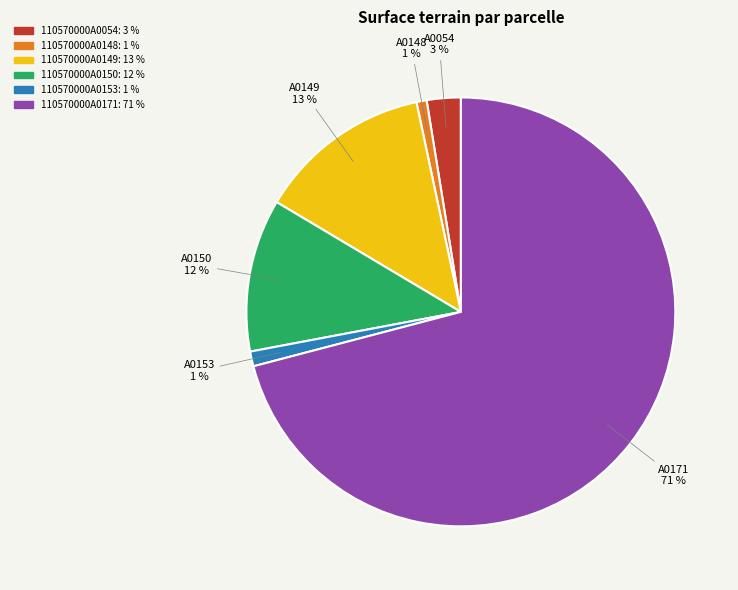

Do 110570000A0171 and 110570000A0054 together represent more than half of the pie?

Yes